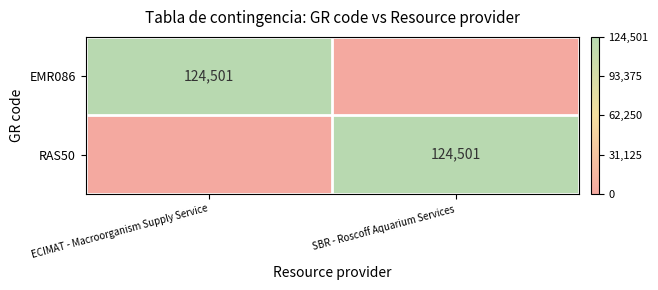

True or false: EMR086 has a value of 175018 at ECIMAT - Macroorganism Supply Service.

False